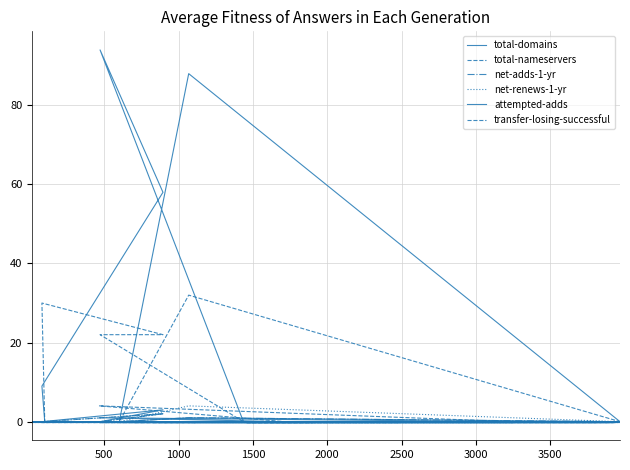

How many positive values does the net-renews-1-yr series have?

2